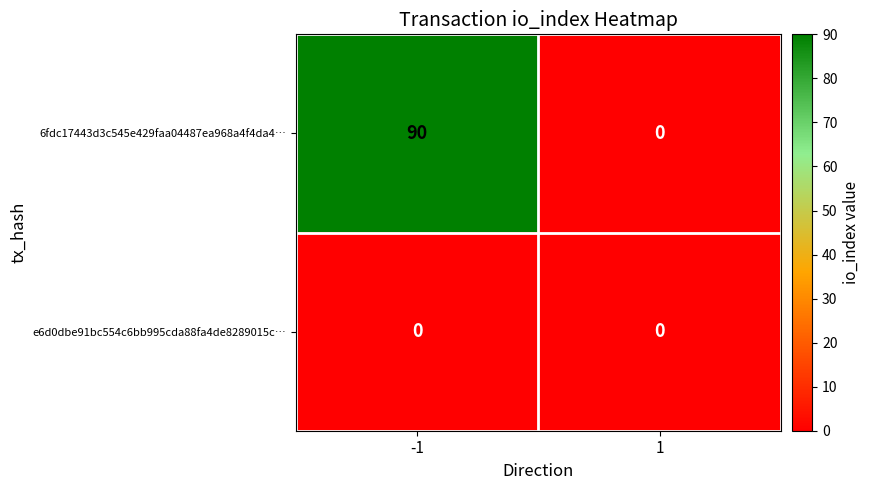

What is the approximate value of 6fdc17443d3c545e429faa04487ea968a4f4da4… at -1?

90